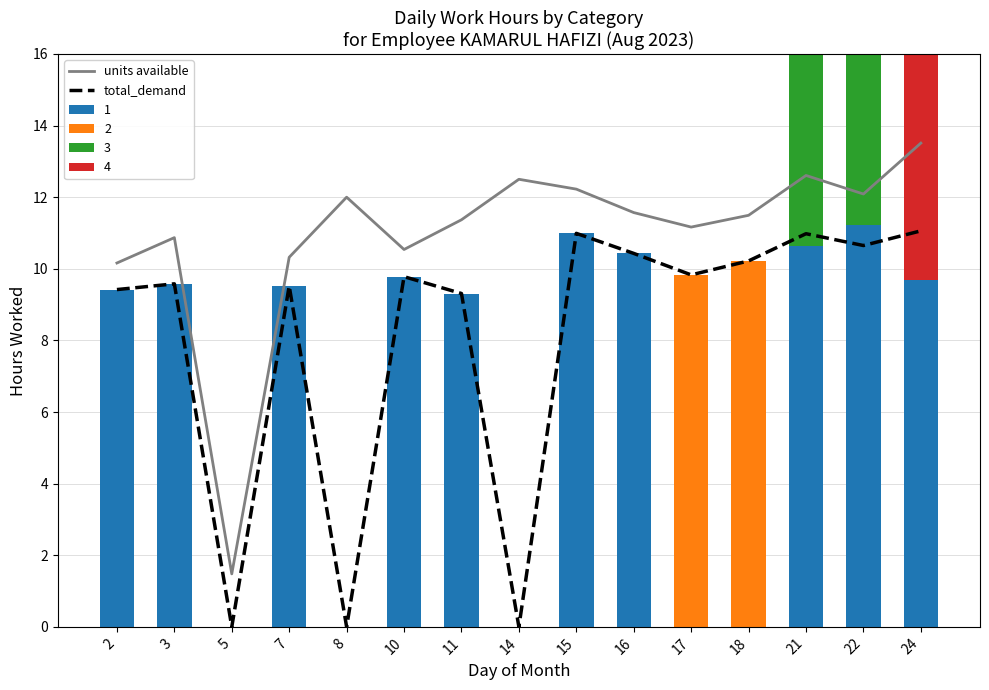

What is the average value of the total_demand series?

8.1